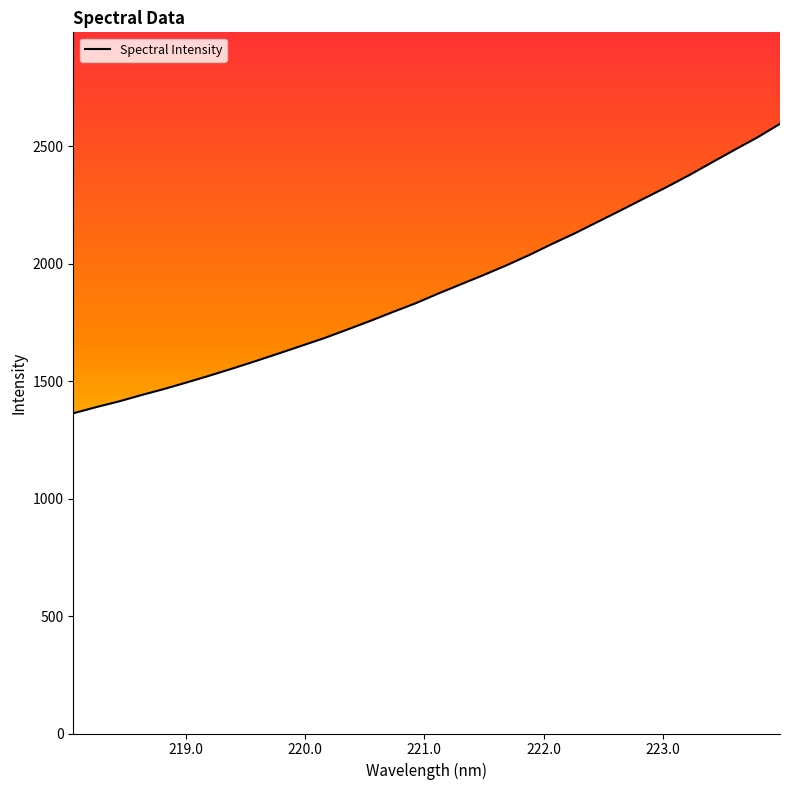

What is the minimum value shown in the chart?

1363.6